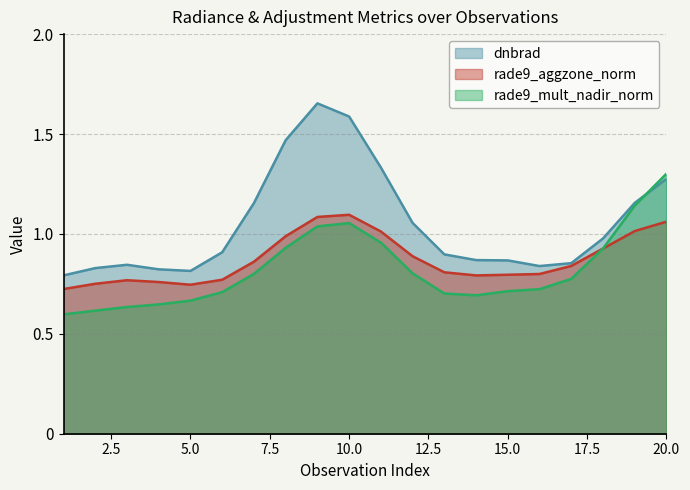

Which series has the largest total across all categories?

dnbrad